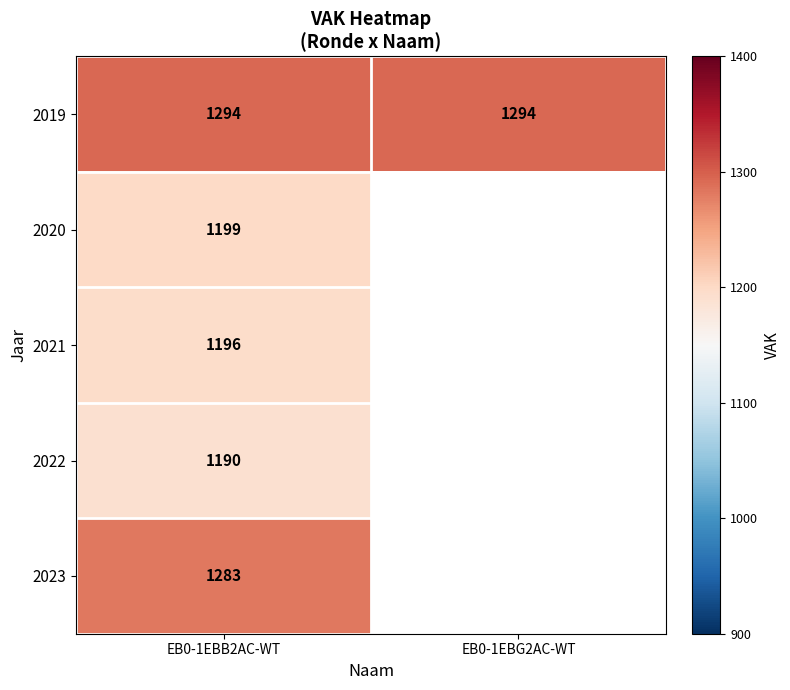

What is the spread (max minus min) of values at EB0-1EBB2AC-WT?

104